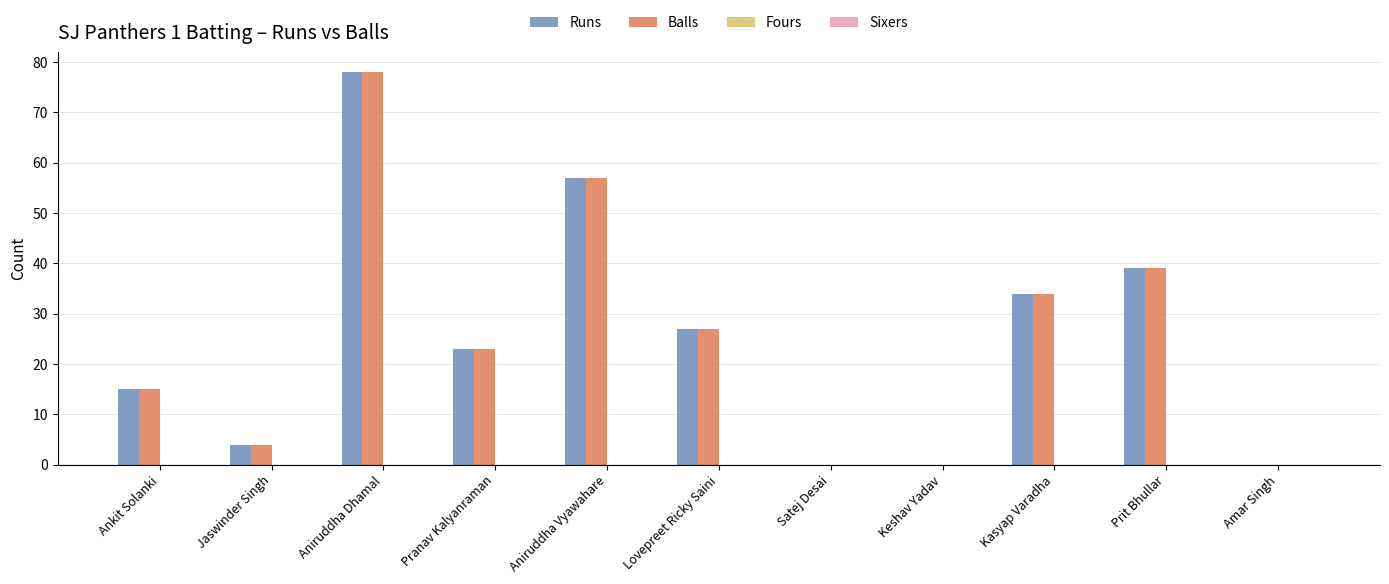

Is it true that Balls equals 54 at Amar Singh?

False